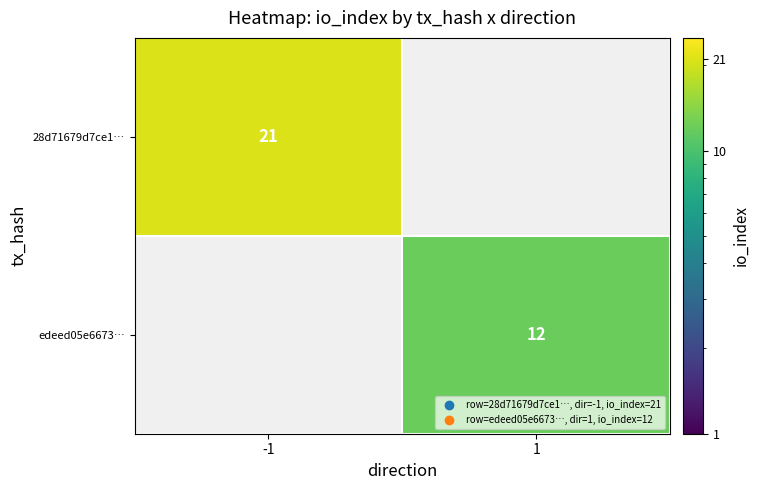

The value of edeed05e6673… at 1 is 12. True or false?

True